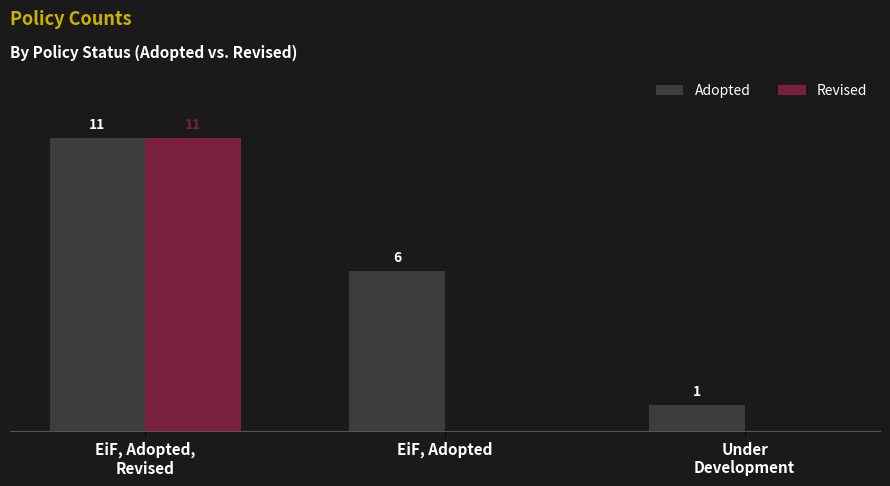

Between EiF, Adopted and Under
Development, which series saw the biggest shift?

Adopted